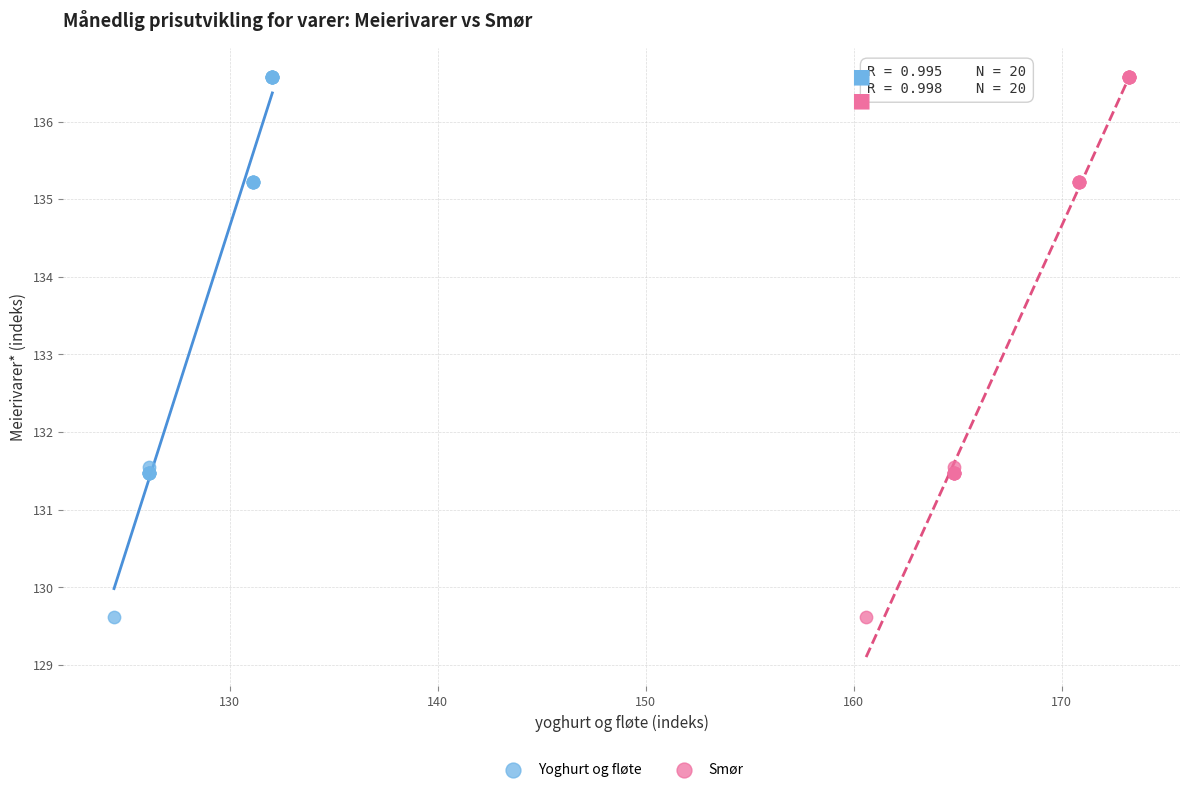

What are all the series names shown in the legend?

Yoghurt og fløte, Smør